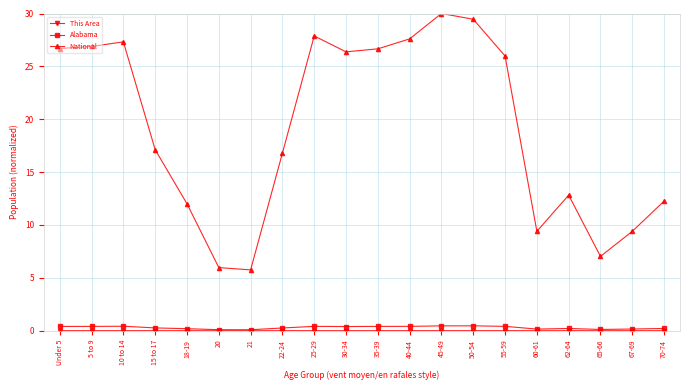

True or false: Alabama and National intersect in this chart.

False